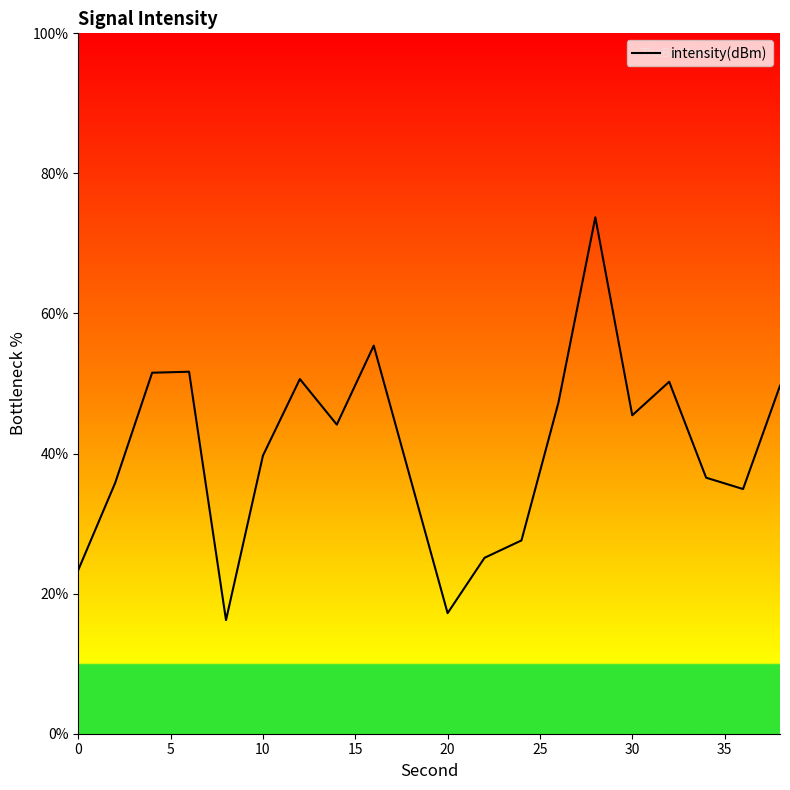

What is the difference between the maximum and minimum values?

57.5